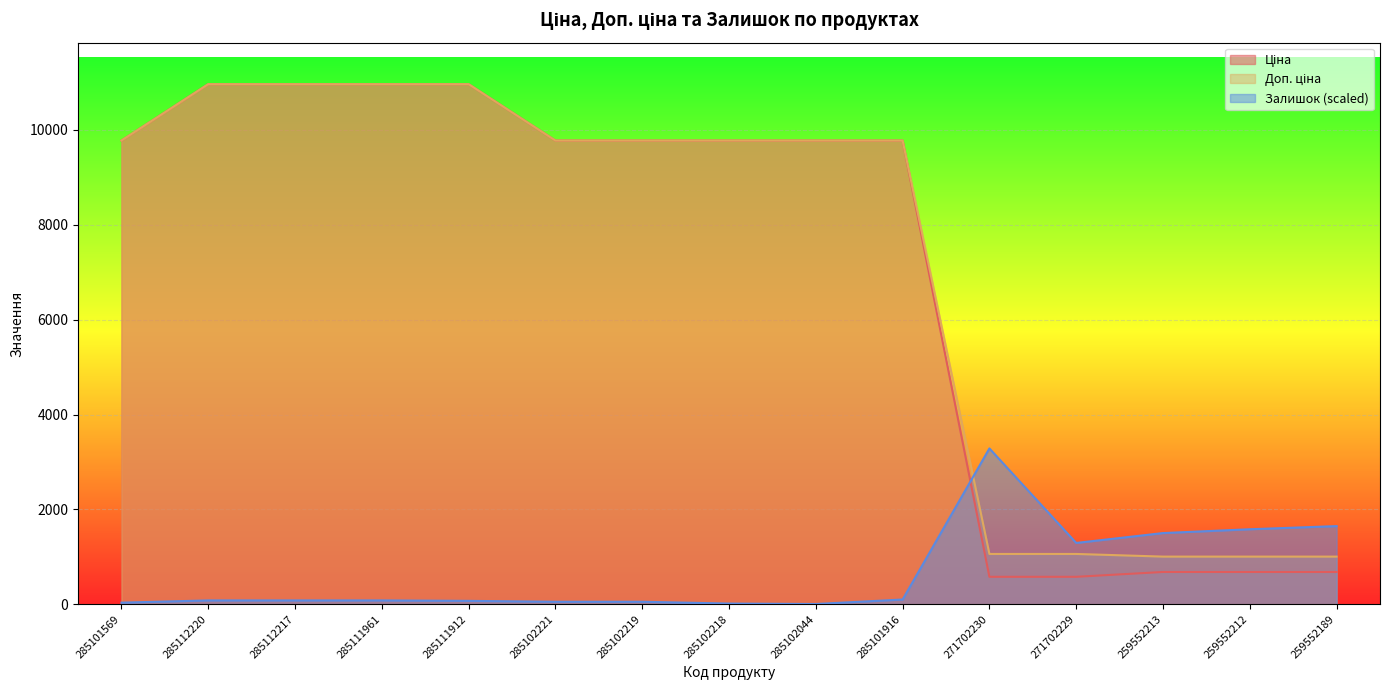

Reading left to right, list all the values displayed in this chart.

Ціна: 9775.5	10964.4	10964.4	10964.4	10964.4	9775.5	9775.5	9775.5	9775.5	9775.5	578.1	578.1	679.8	679.8	679.8
Доп. ціна: 9775.5	10964.4	10964.4	10964.4	10964.4	9775.5	9775.5	9775.5	9775.5	9775.5	1060.0	1060.0	1004.1	1004.1	1004.1
Залишок: 33.1	80.5	80.5	80.5	71.0	52.1	52.1	14.2	4.7	99.4	3284.6	1292.1	1500.3	1580.8	1647.0